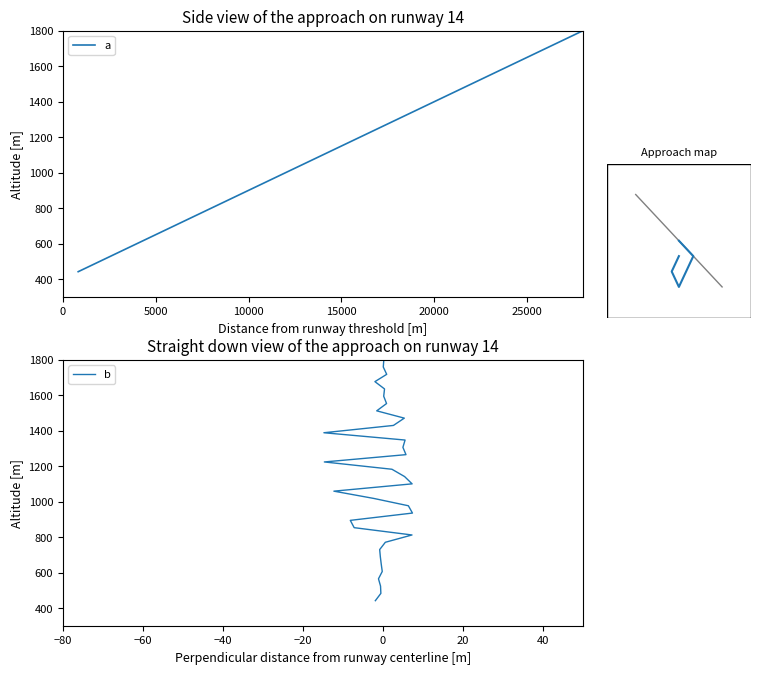

The a series shows 852.9 at 10. True or false?

True